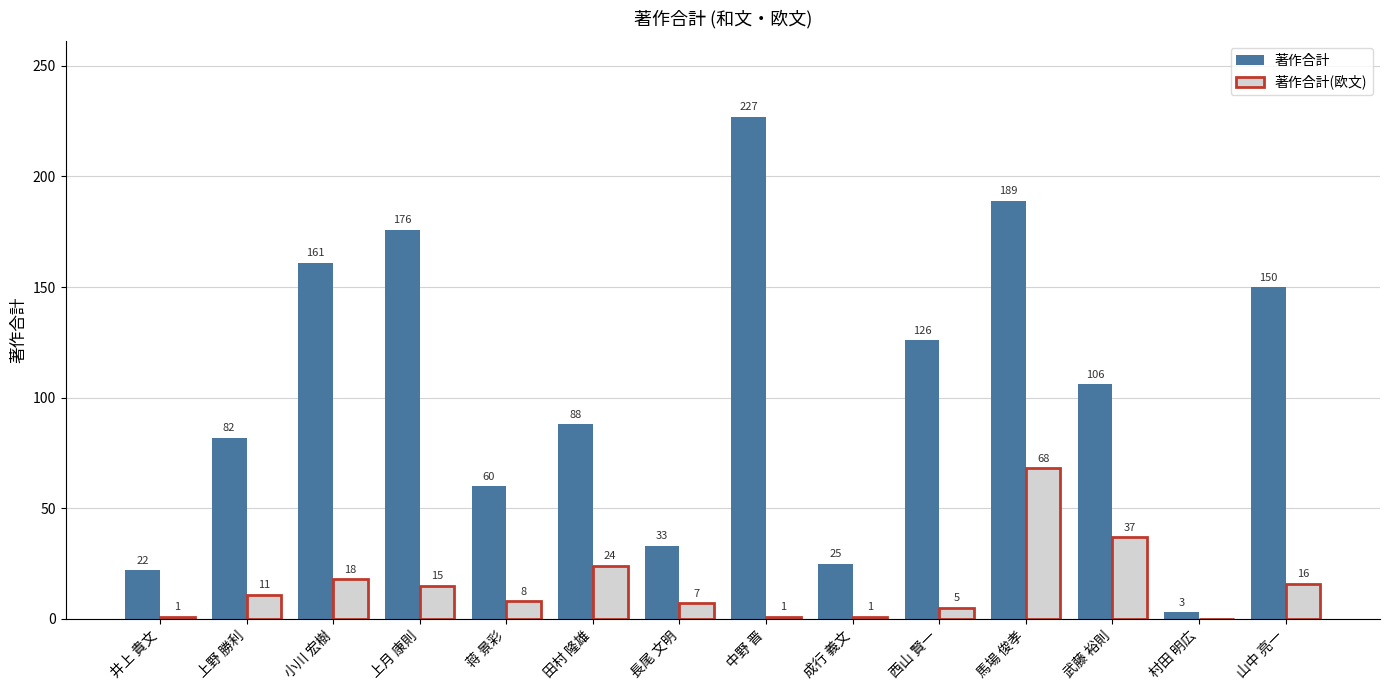

What is the sum of the 著作合計(欧文) values at 西山 賢一 and 中野 晋?

6